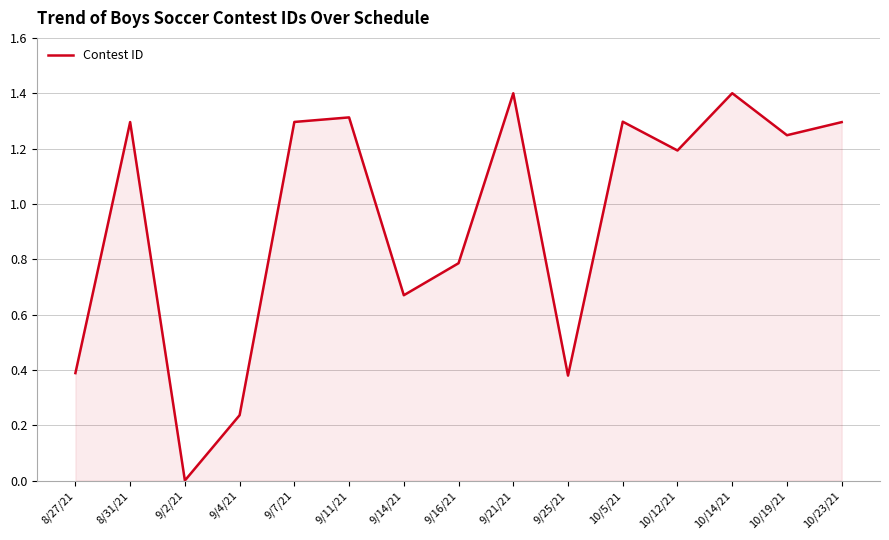

What is the difference between the maximum and minimum values?

1.4